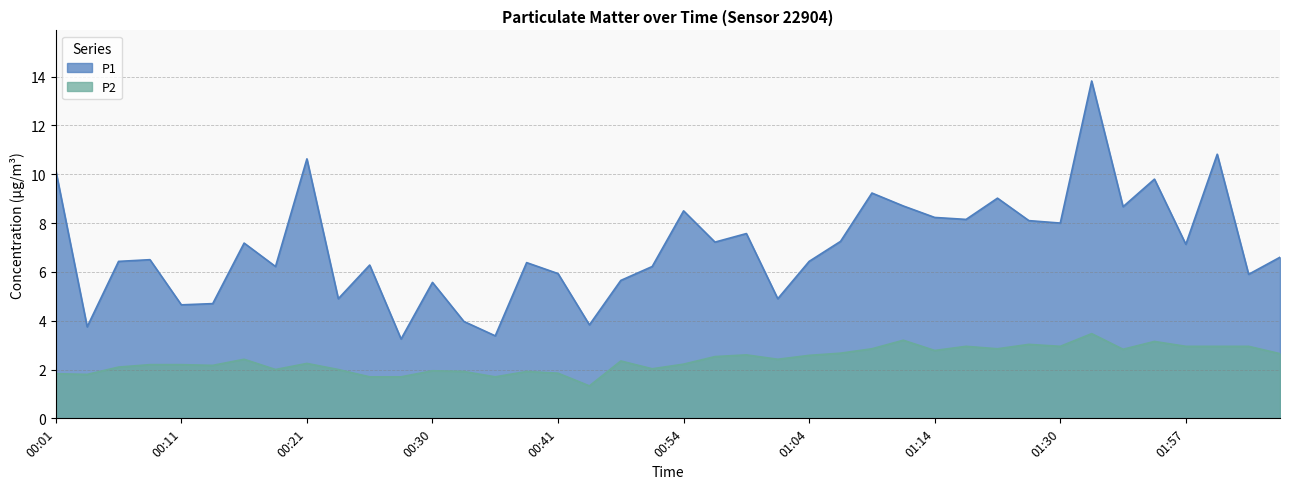

Rank the series at 01:09 from highest to lowest value.

P1, P2